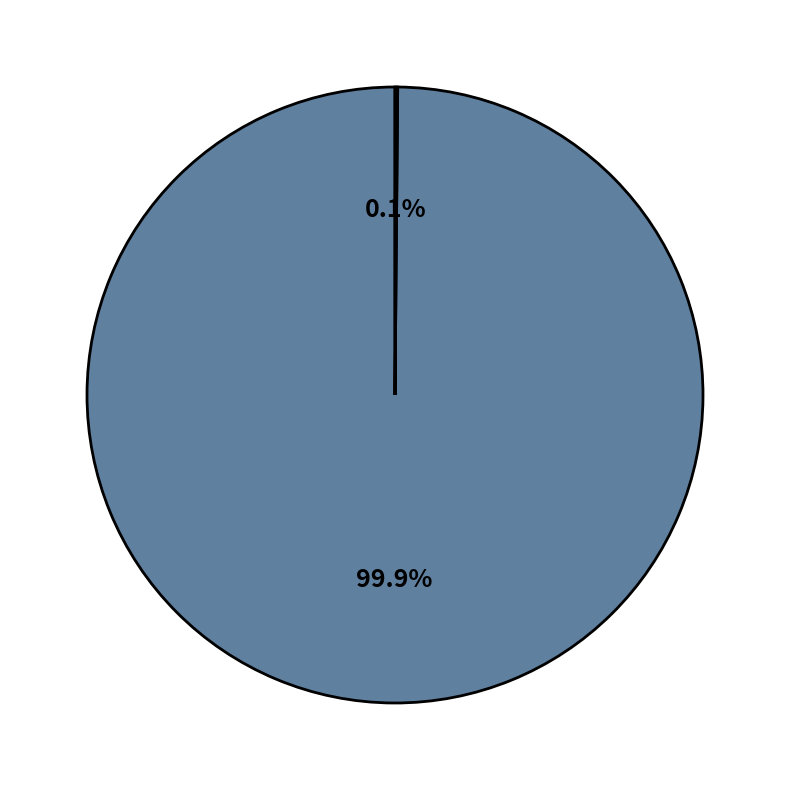

Does any single category account for the majority?

Yes